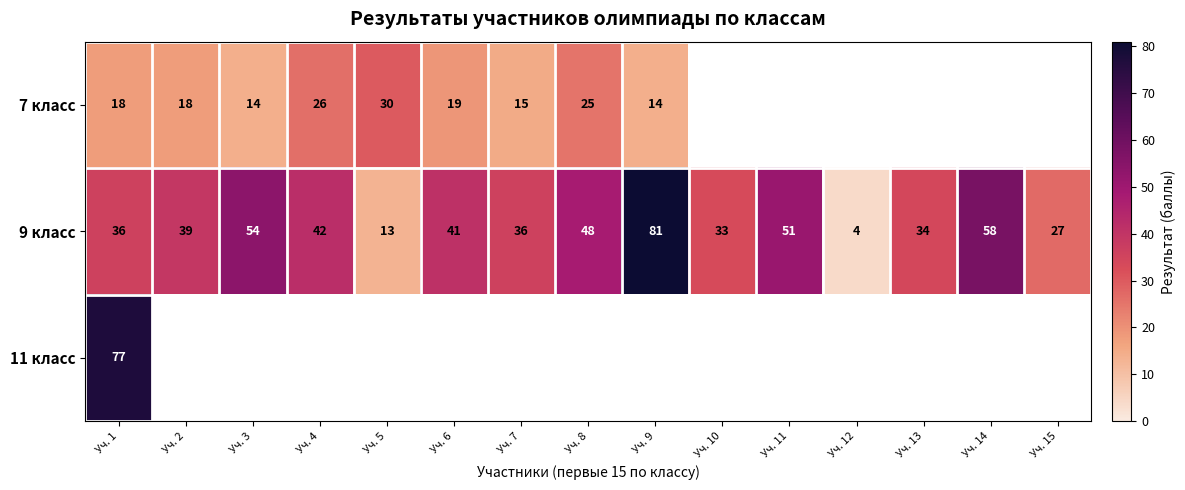

Is it true that 9 класс equals 26.1 at Уч. 2?

False